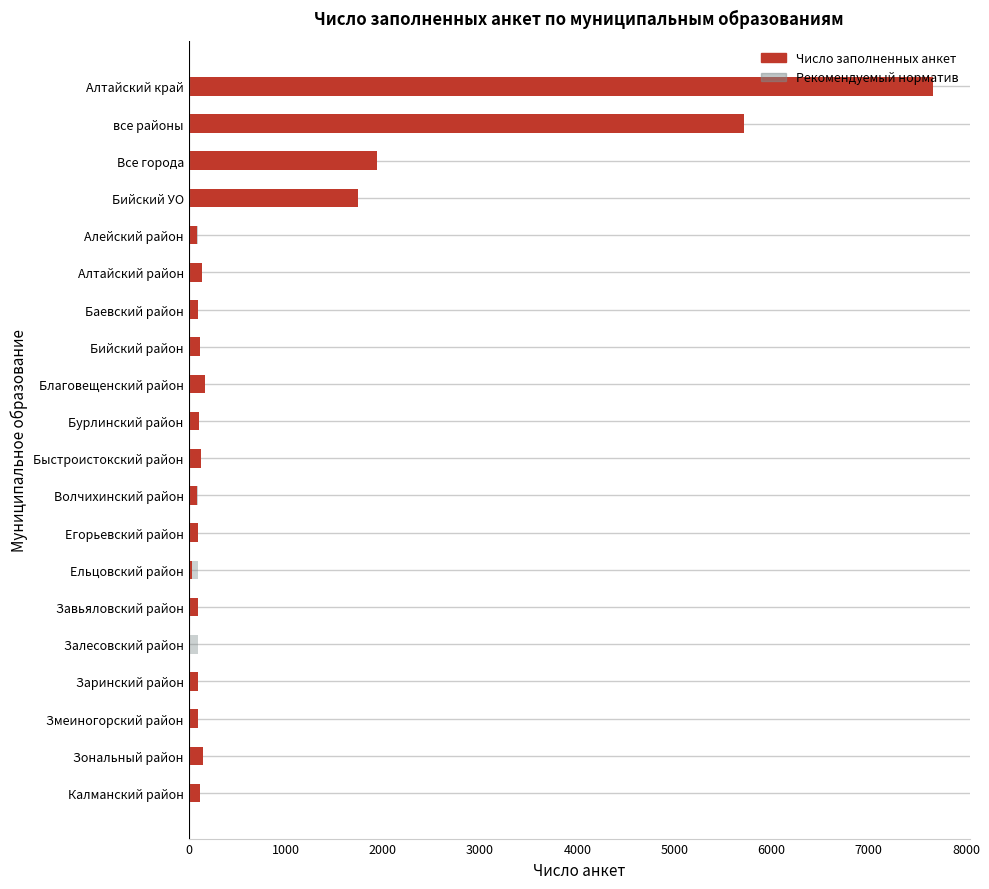

What is the change in value from Бийский район to Завьяловский район?

-18